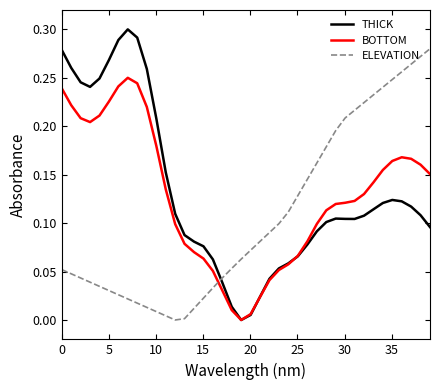

True or false: BOTTOM and THICK intersect in this chart.

True